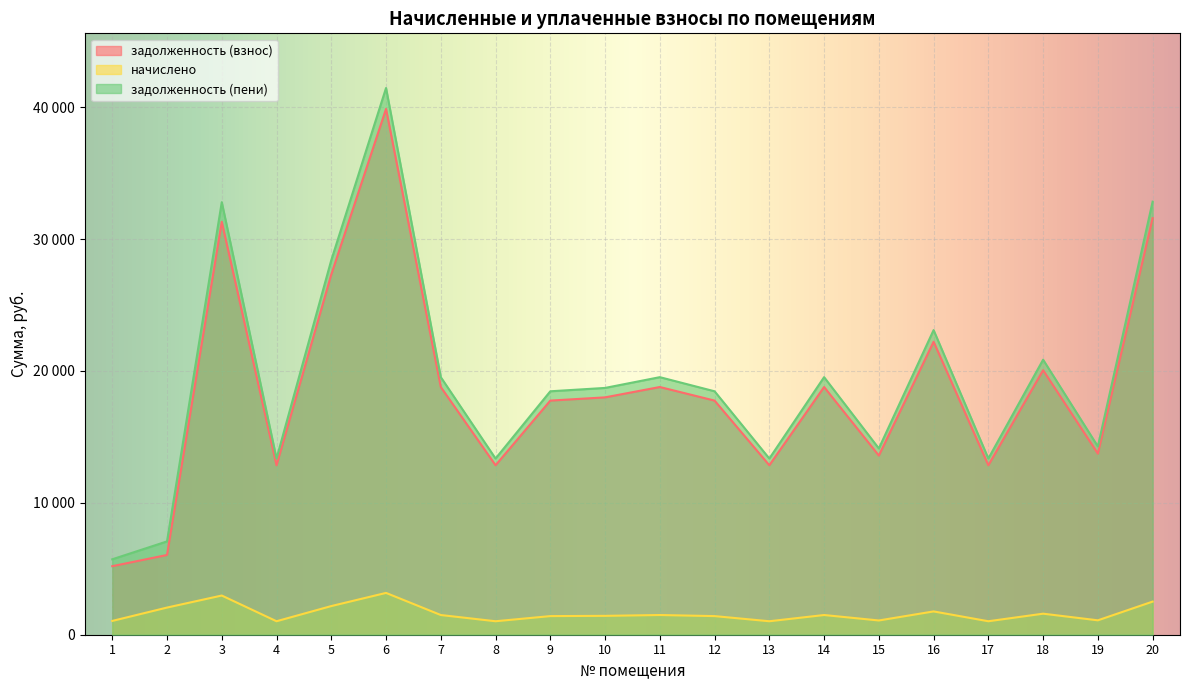

Between 2 and 12, which is larger?

12